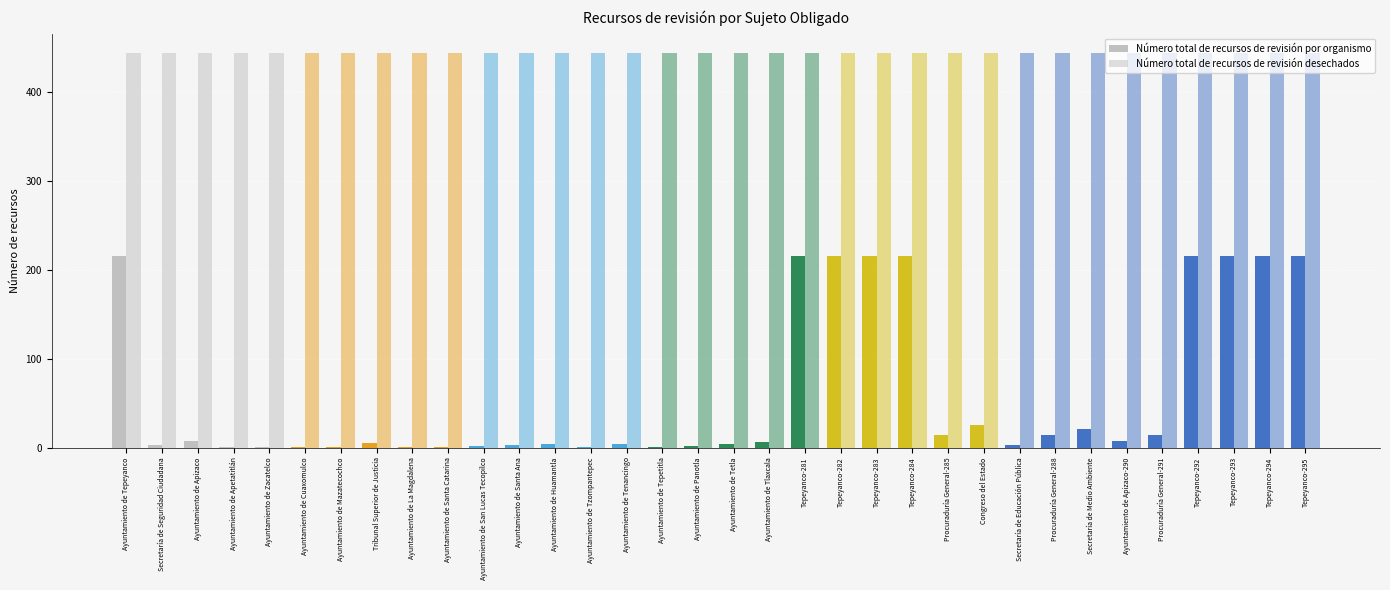

At how many categories does at least one series exceed 220?

34